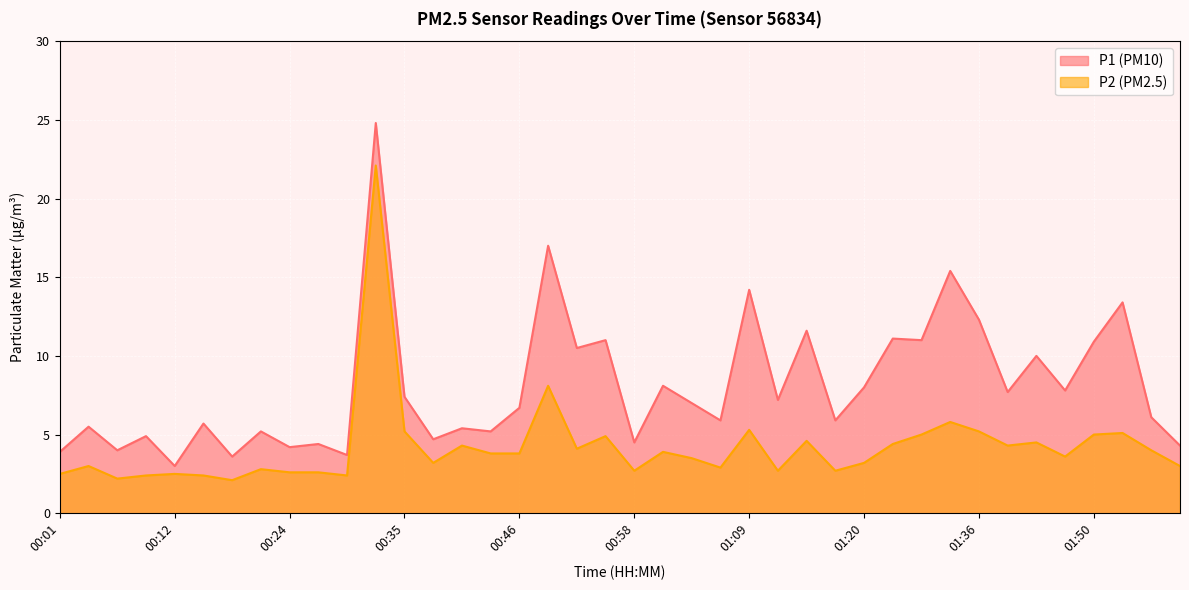

At which label does P1 reach its peak?

00:32